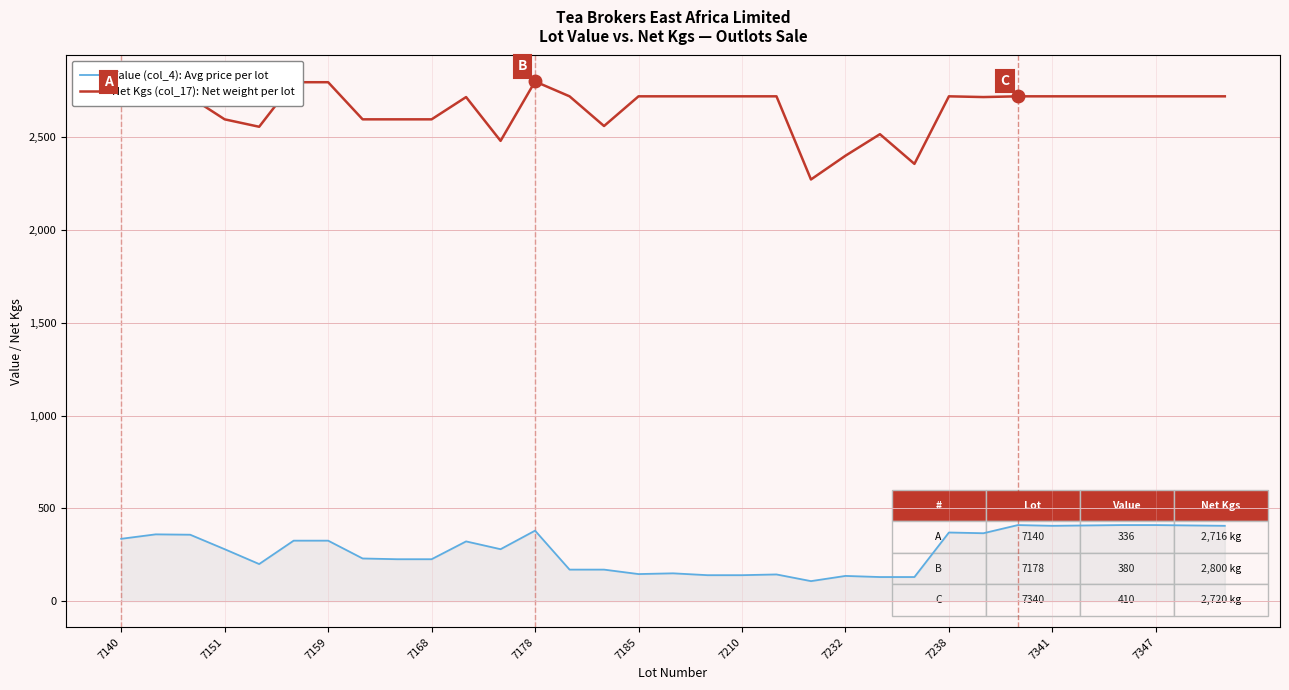

Which series has the largest range (max minus min)?

Net Kgs (col_17): Net weight per lot